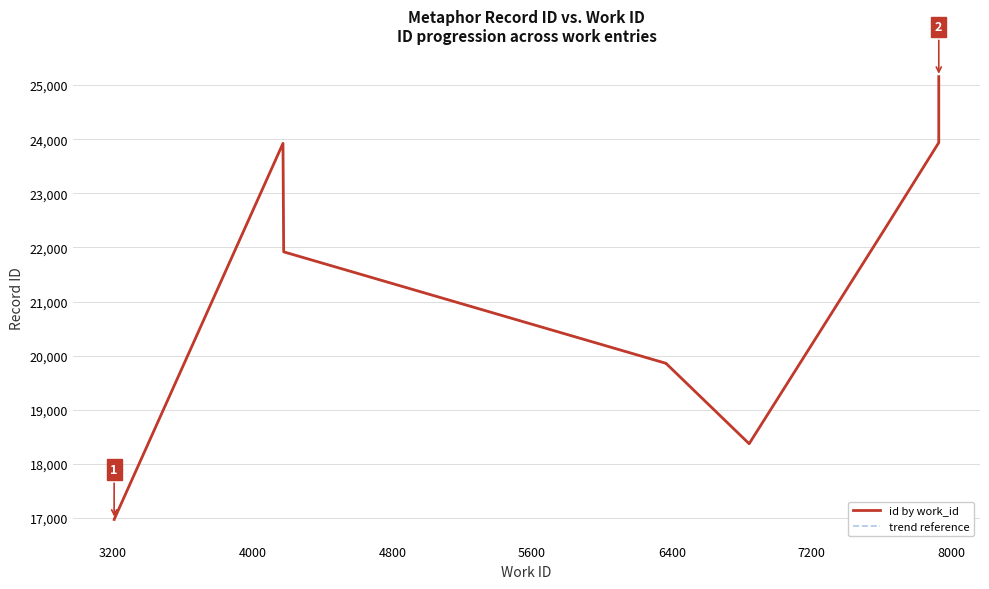

How many lines are shown in the chart?

2